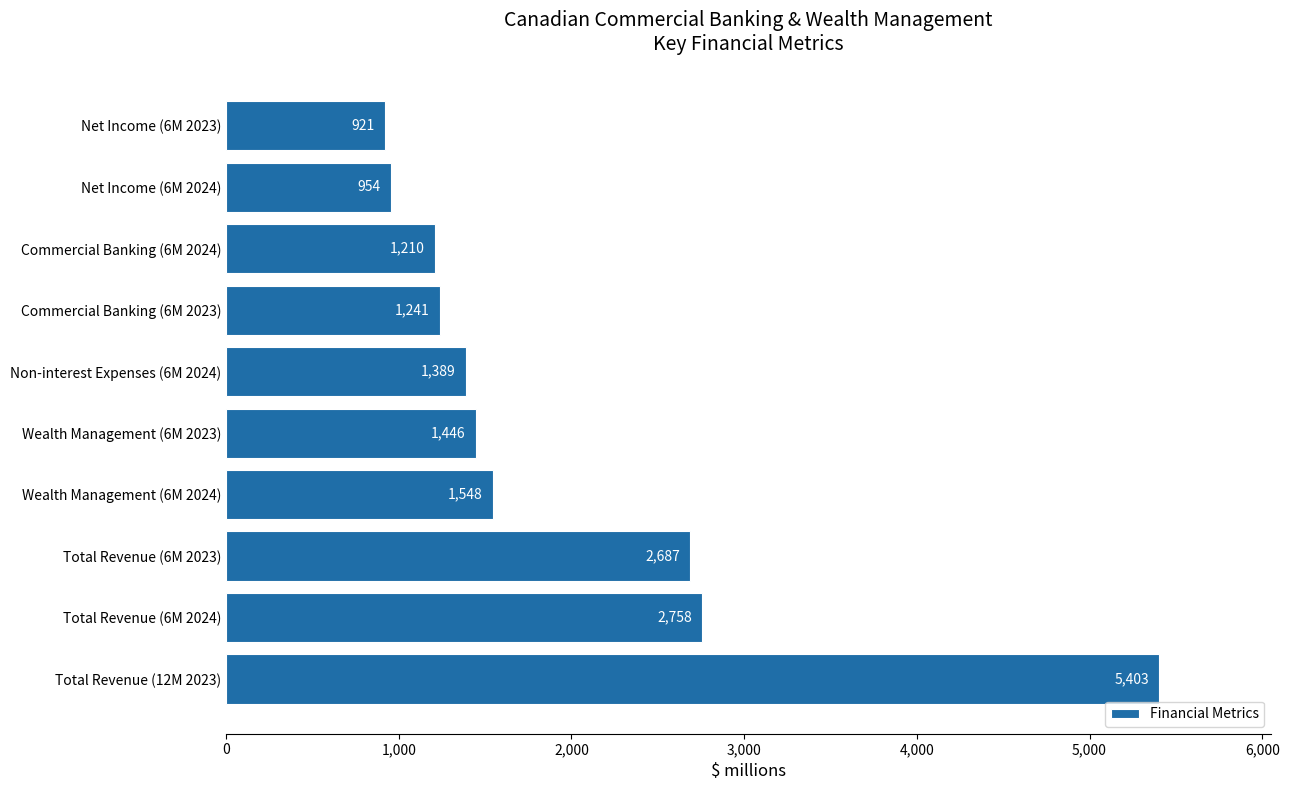

Rank the categories by value from lowest to highest.

Net Income (6M 2023), Net Income (6M 2024), Commercial Banking (6M 2024), Commercial Banking (6M 2023), Non-interest Expenses (6M 2024), Wealth Management (6M 2023), Wealth Management (6M 2024), Total Revenue (6M 2023), Total Revenue (6M 2024), Total Revenue (12M 2023)